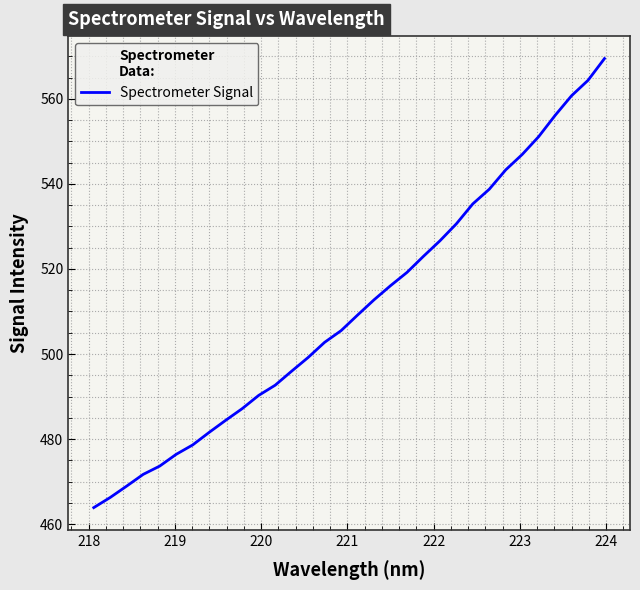

What is the smallest value displayed?

463.9